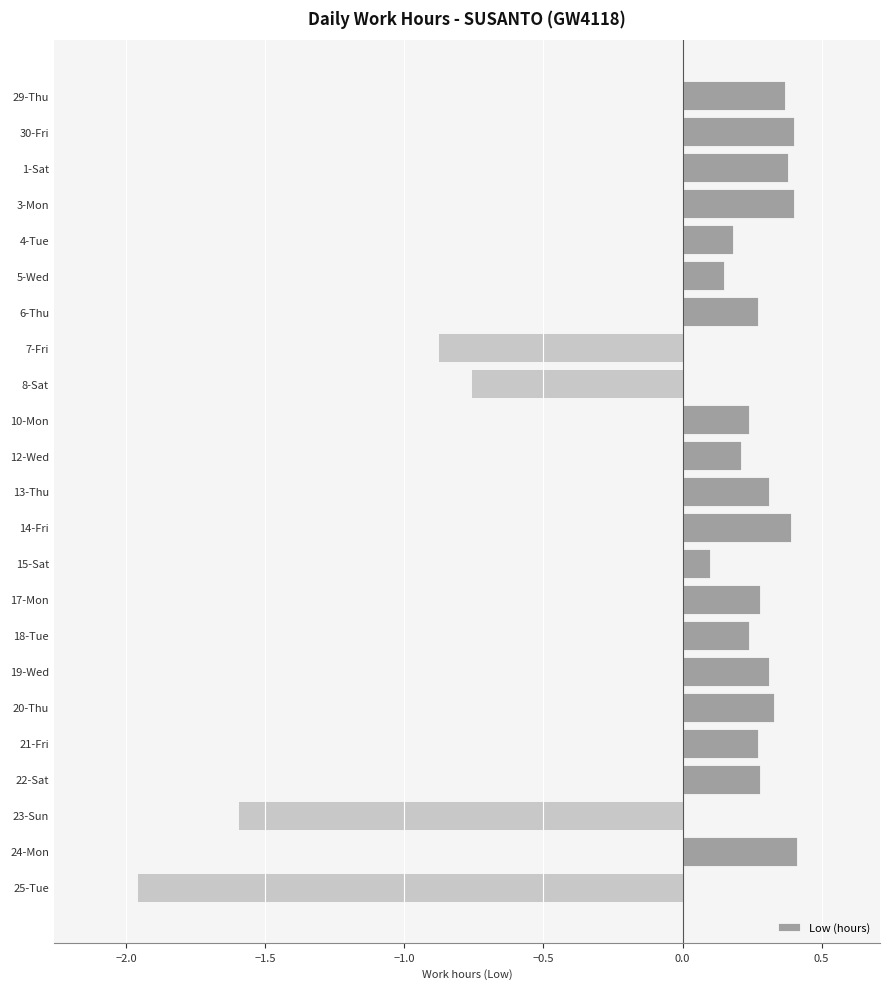

What is the difference between the maximum and minimum values?

2.4